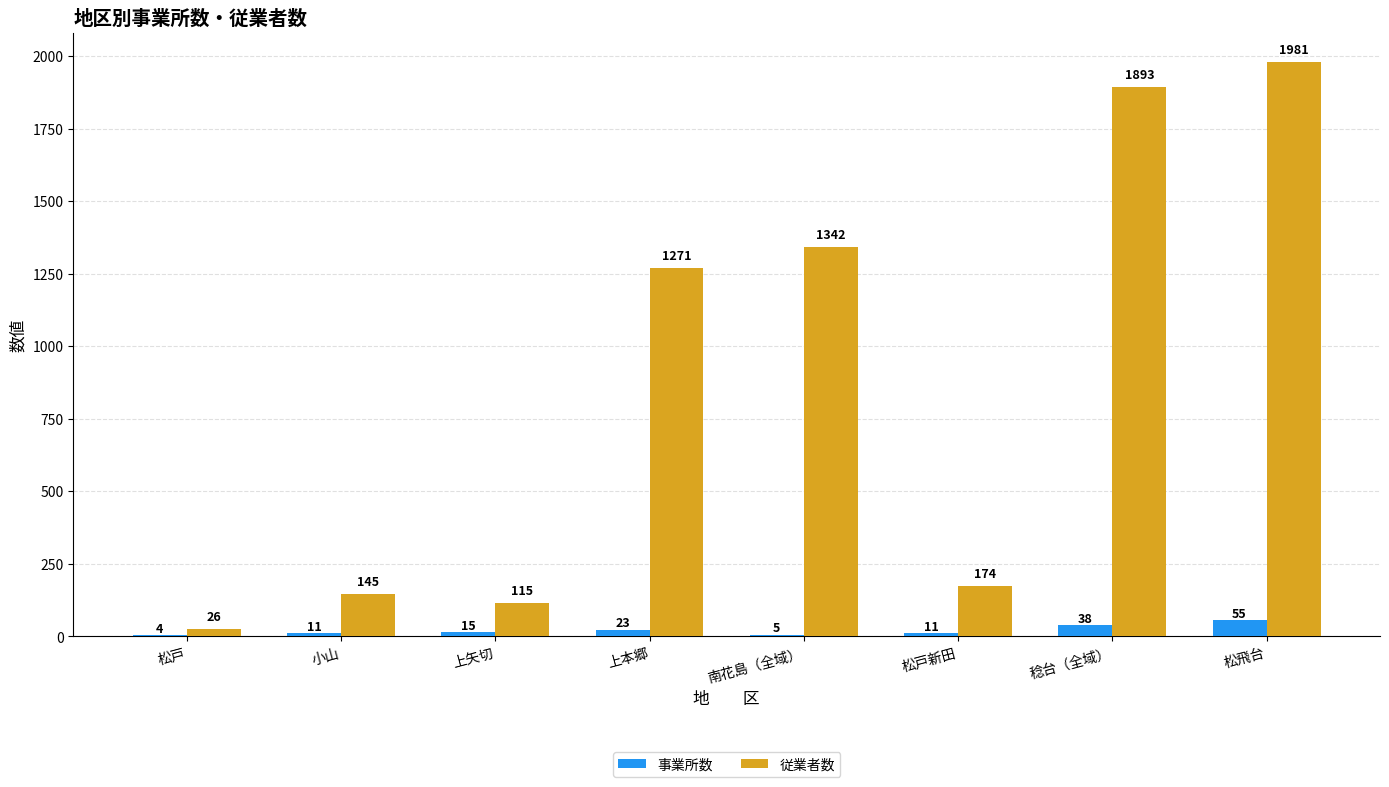

The value of 従業者数 at 上本郷 is 1271. True or false?

True